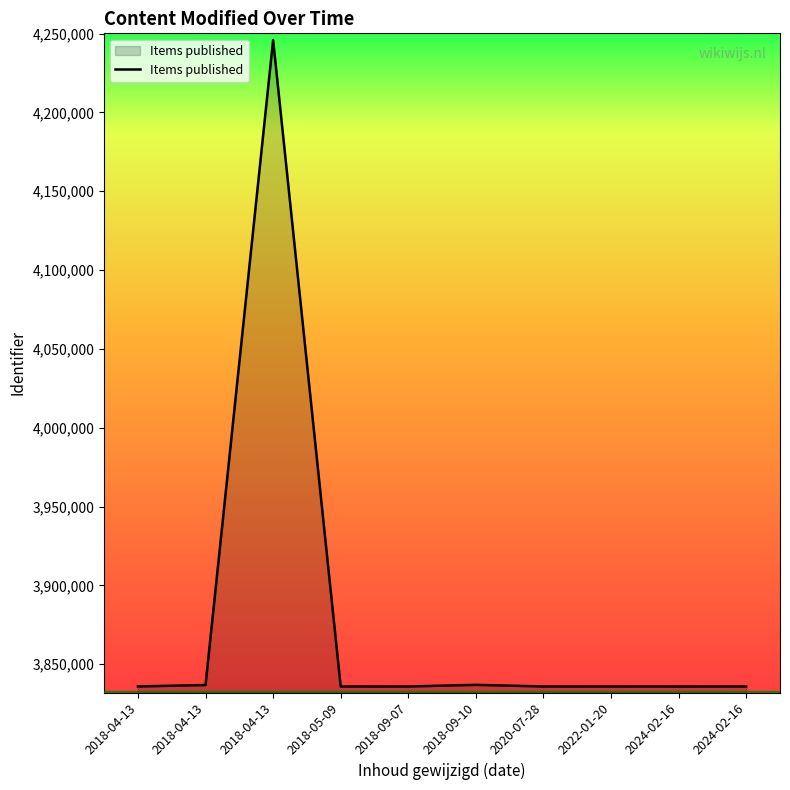

What is the maximum value shown in the chart?

4245953